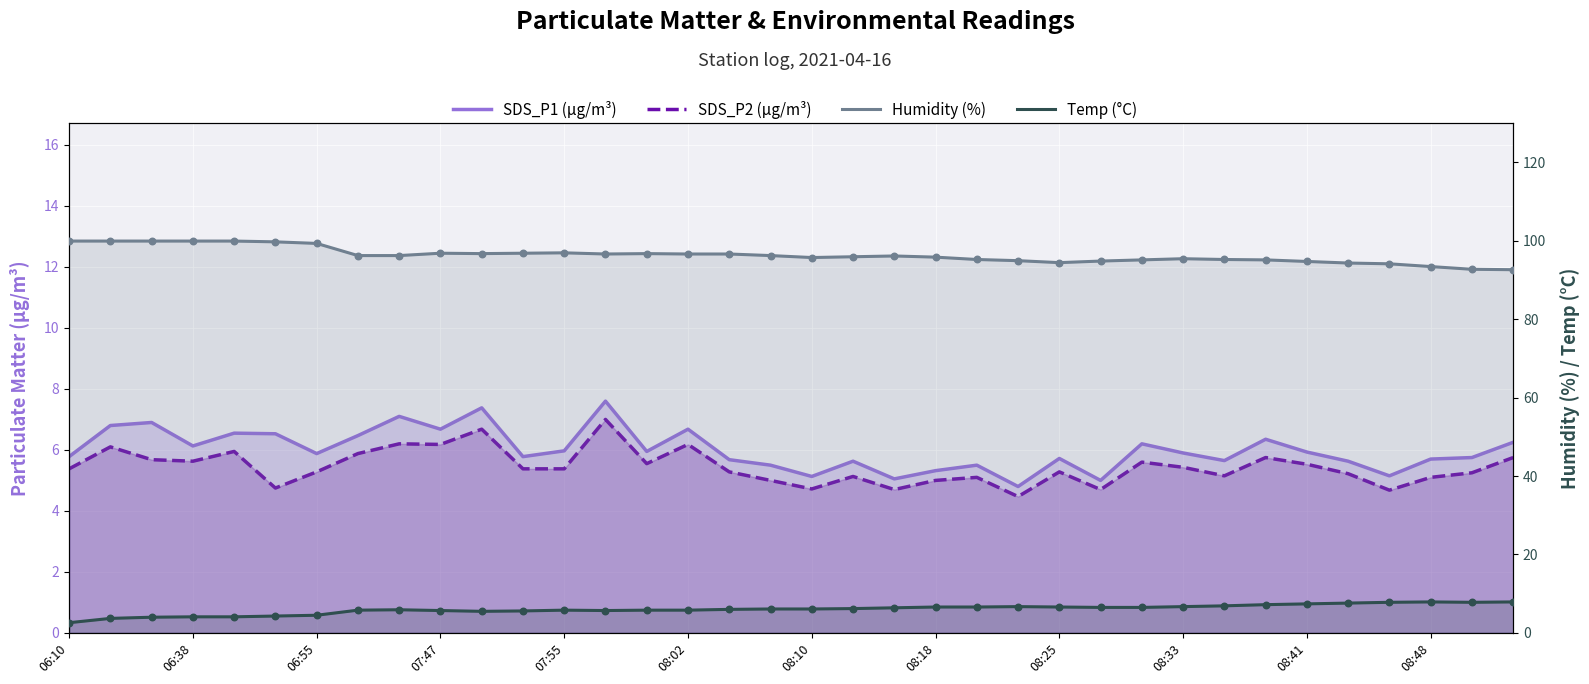

Which series contains the highest Y value?

Humidity (%)